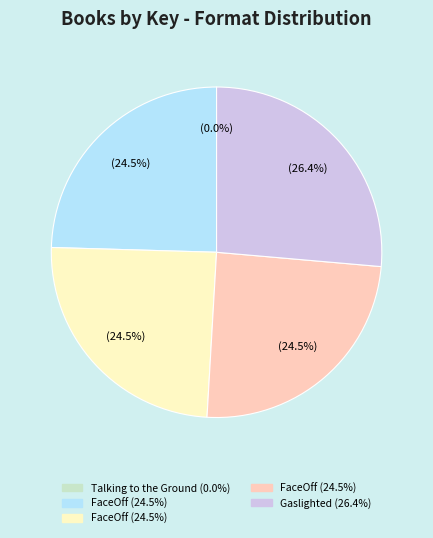

Is there a majority slice in this chart?

No